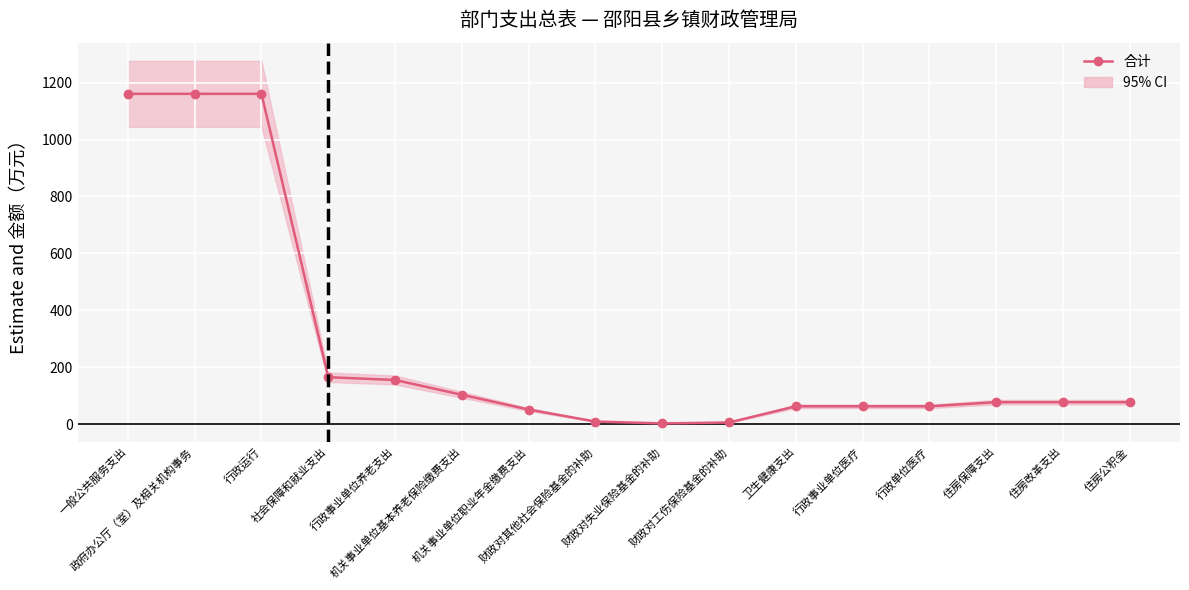

What position from the right is 行政事业单位养老支出?

12